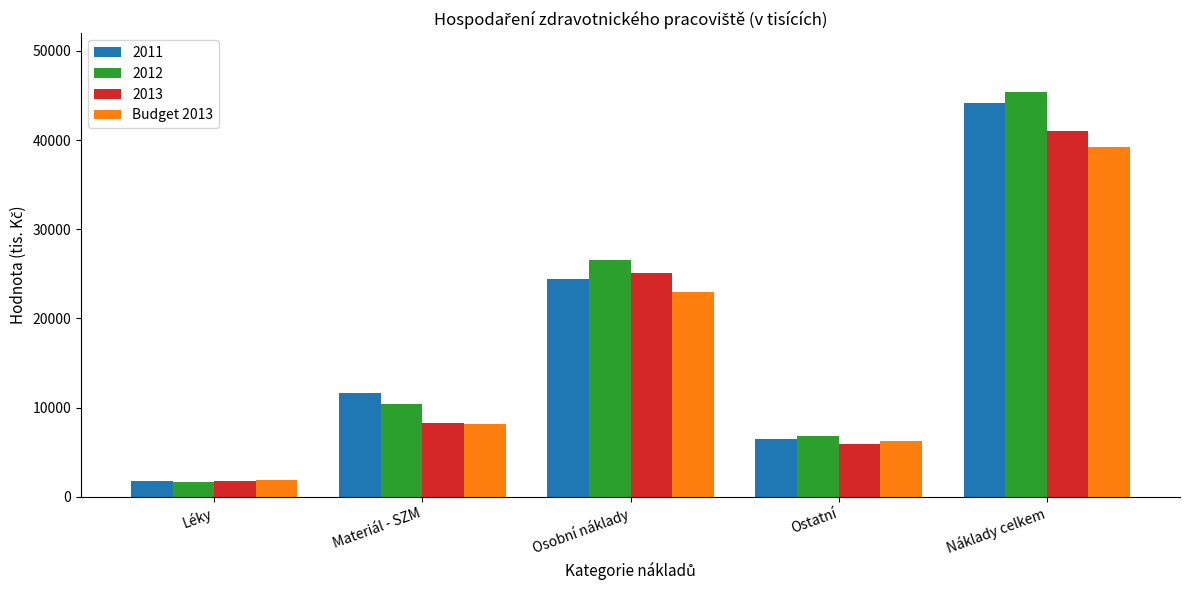

Are the bars horizontal?

No